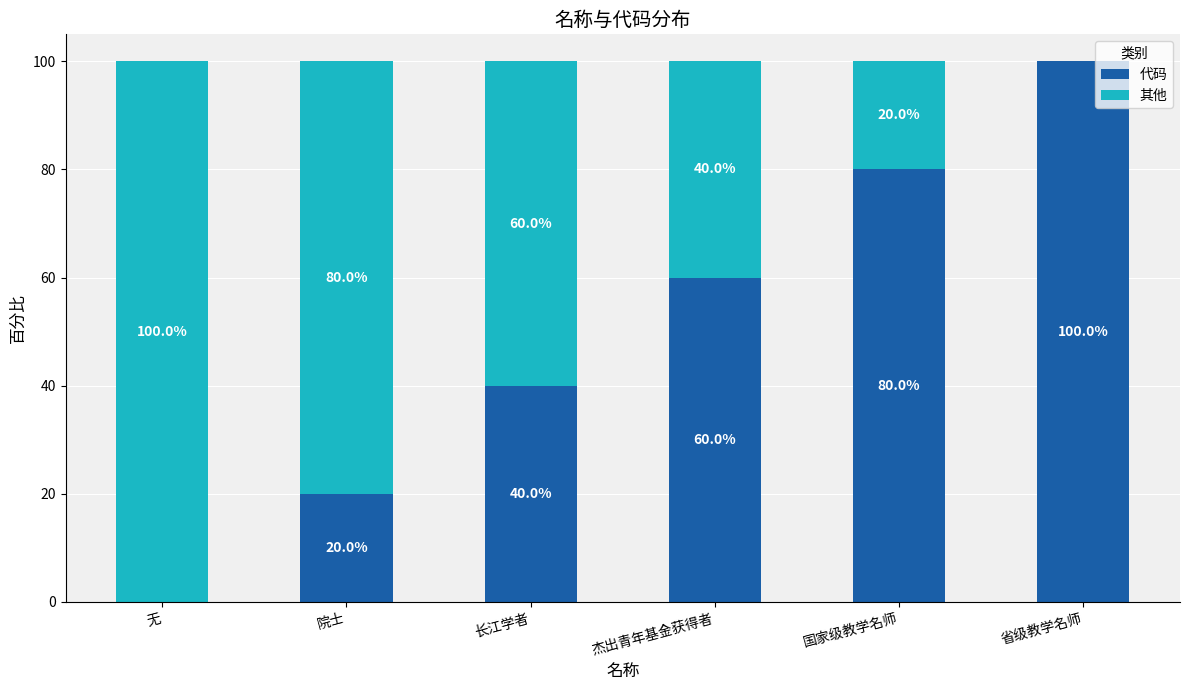

Are the bars grouped side by side (vs. stacked)?

No